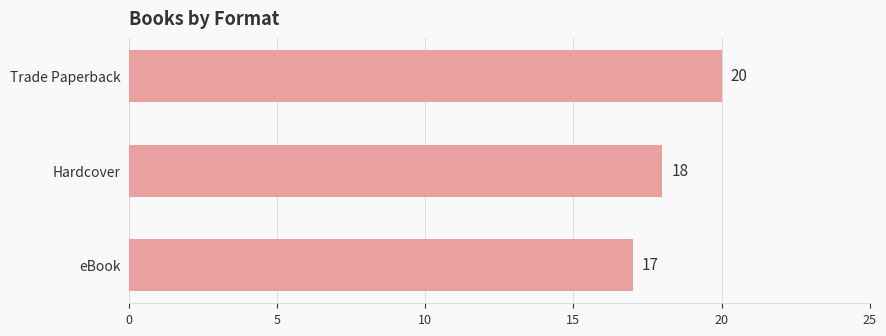

Are the bars grouped side by side (vs. stacked)?

No